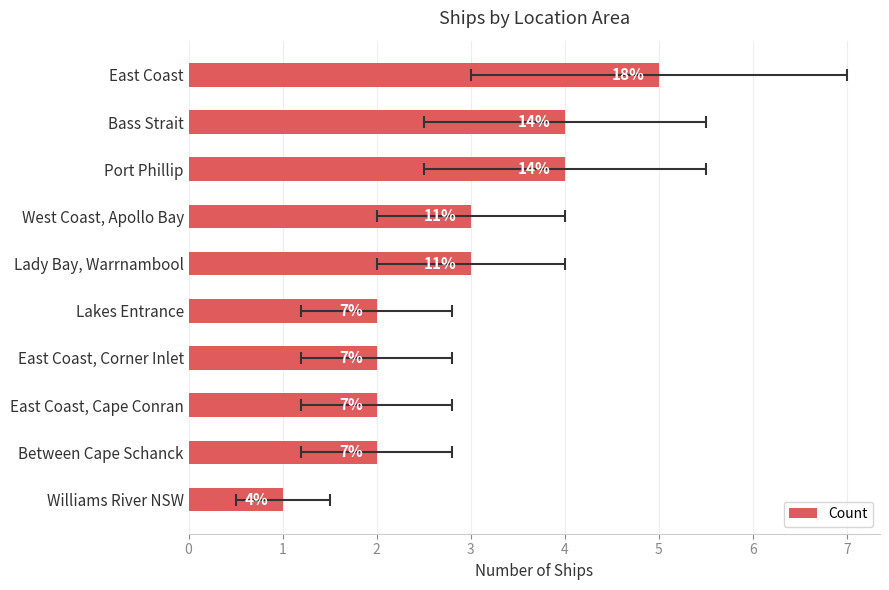

What is the value of the 3rd bar from the left?

4